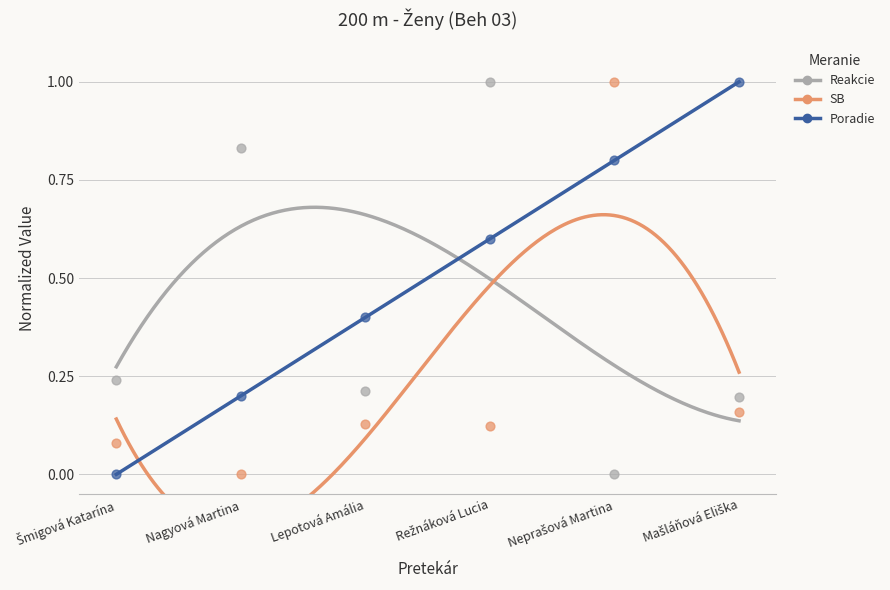

What is the total value across all series at Režnáková Lucia?

1.7